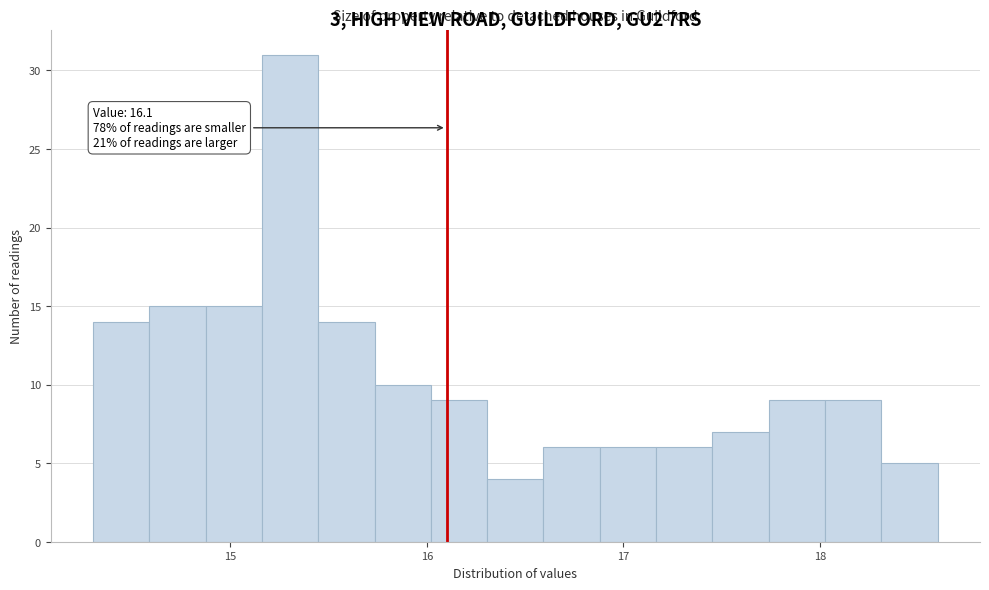

Read against the x-axis, roughly where is the centre of the tallest bar?

15.3